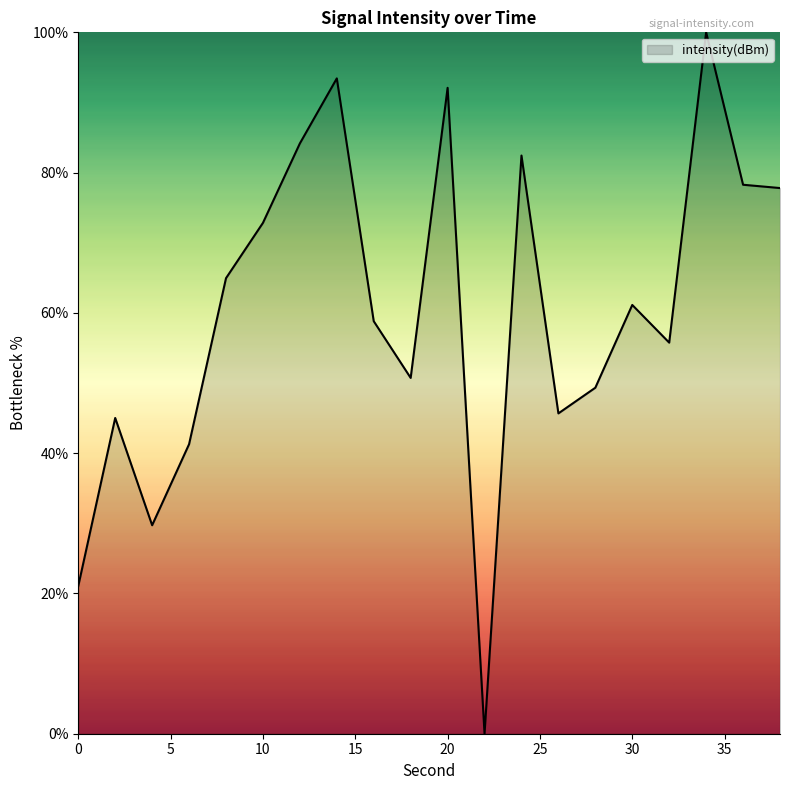

What is the greatest value displayed?

100.0